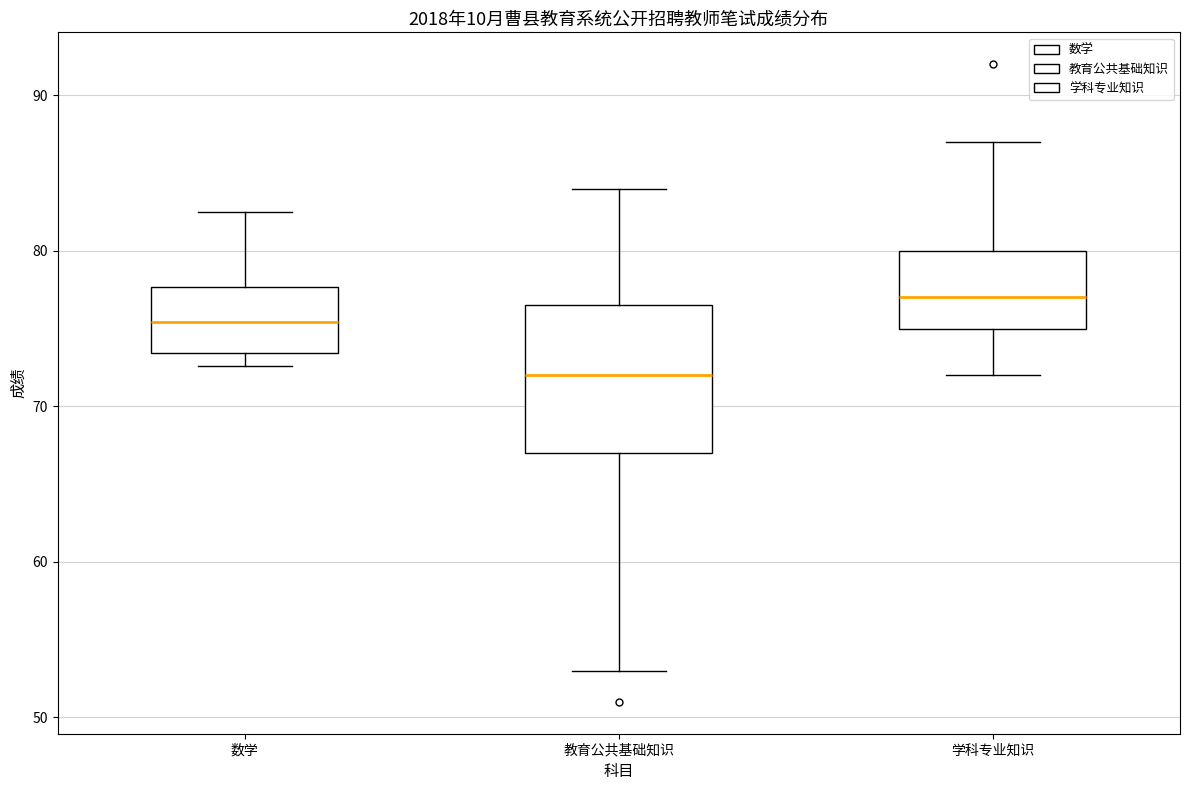

Reading left to right, read every box against the y-axis: the position of its median line, the range the box covers, and the ends of its whiskers. The values are not printed on the chart, so give them approximately, as read against the axis.

数学: median 75, box 73 to 78, whiskers 73 (just below the box's lower edge) to 83
教育公共基础知识: median 72, box 67 to 77, whiskers 53 to 84
学科专业知识: median 77, box 75 to 80, whiskers 72 to 87